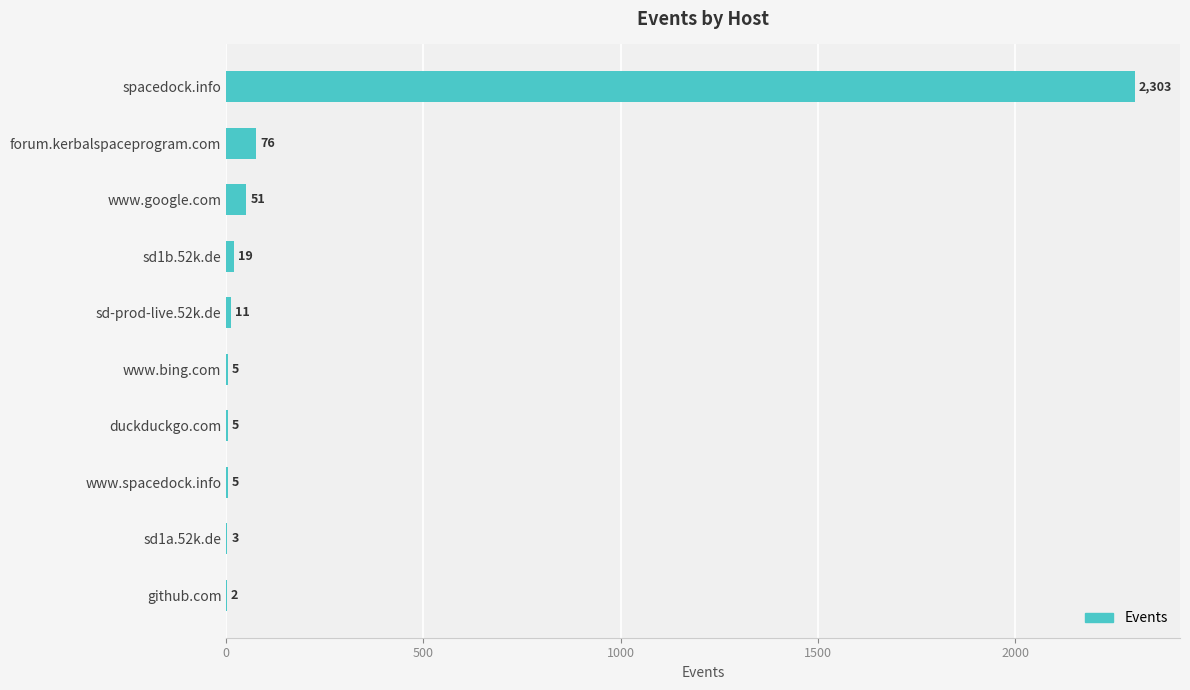

What is the change in value from www.google.com to www.bing.com?

-46